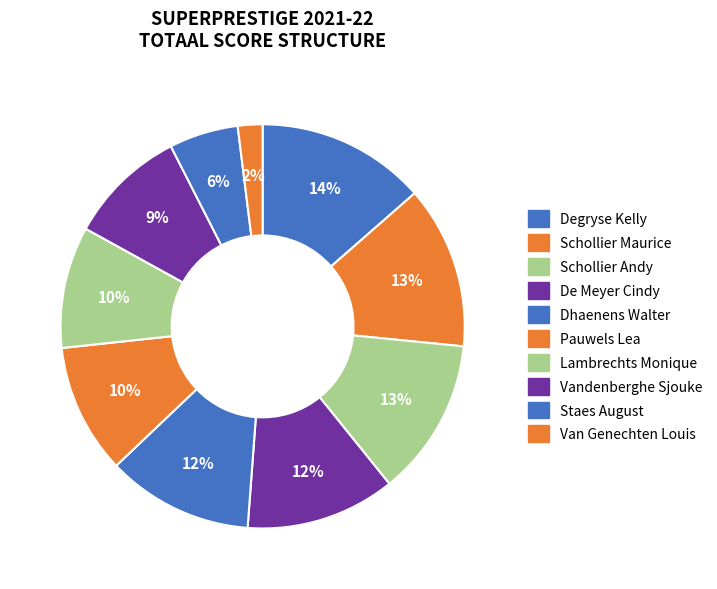

What is the smallest slice in the pie chart?

Van Genechten Louis